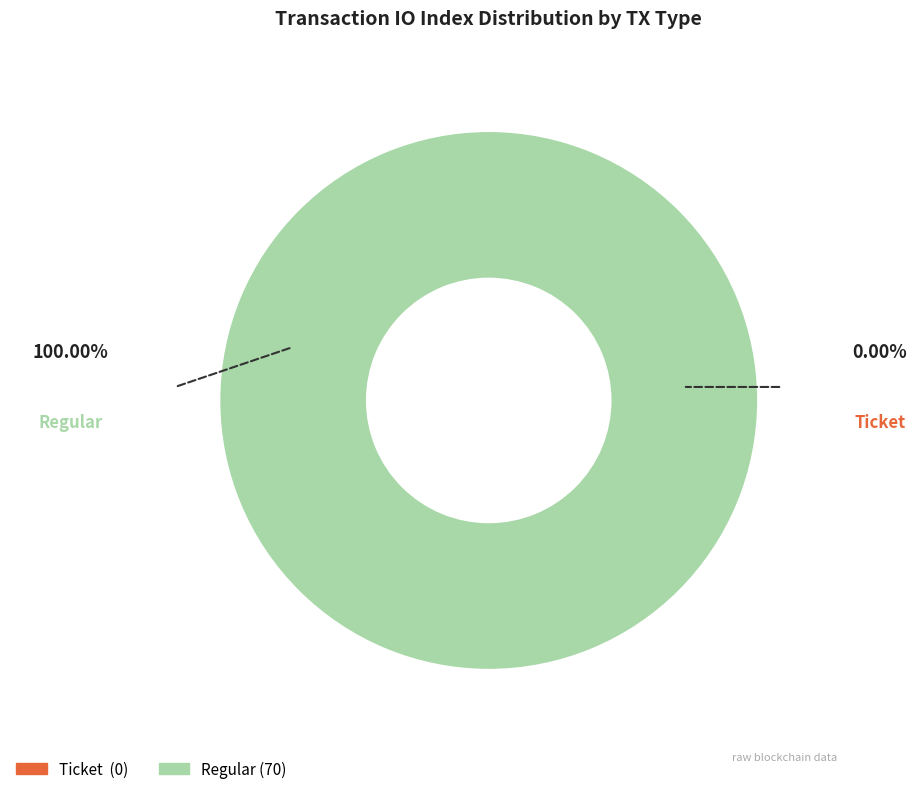

True or false: Ticket (io_index=0) accounts for 9% of the total.

False